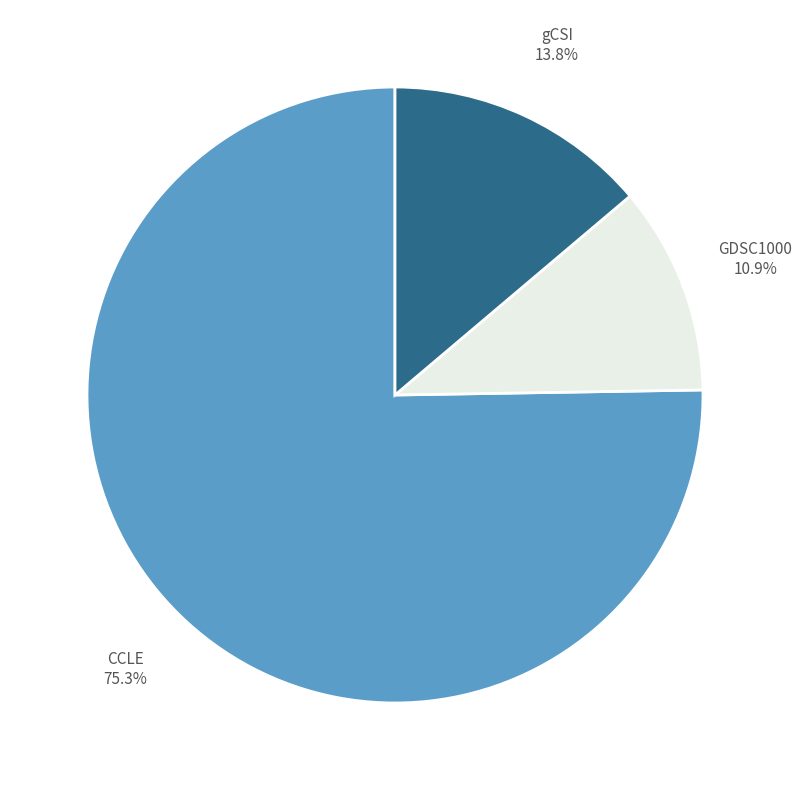

Does any single category account for the majority?

Yes